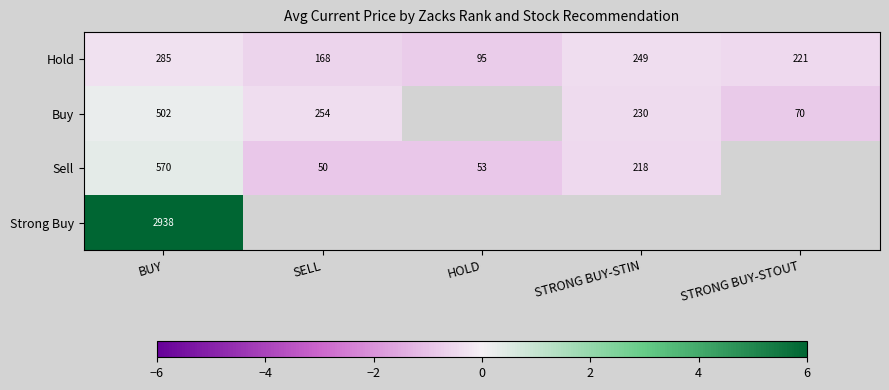

List the labels in order of Hold value, smallest first.

HOLD, SELL, STRONG BUY-STOUT, STRONG BUY-STIN, BUY